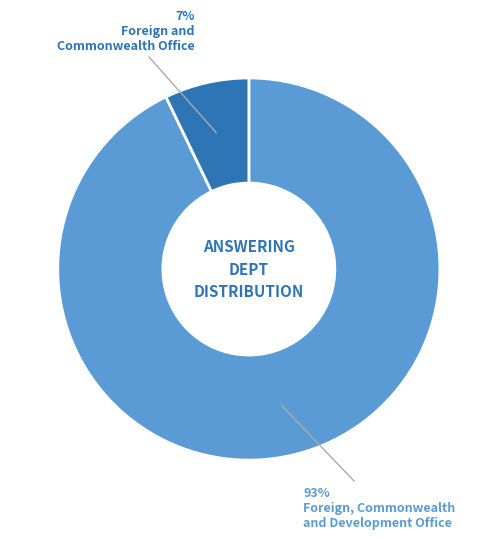

Is there a majority slice in this chart?

Yes